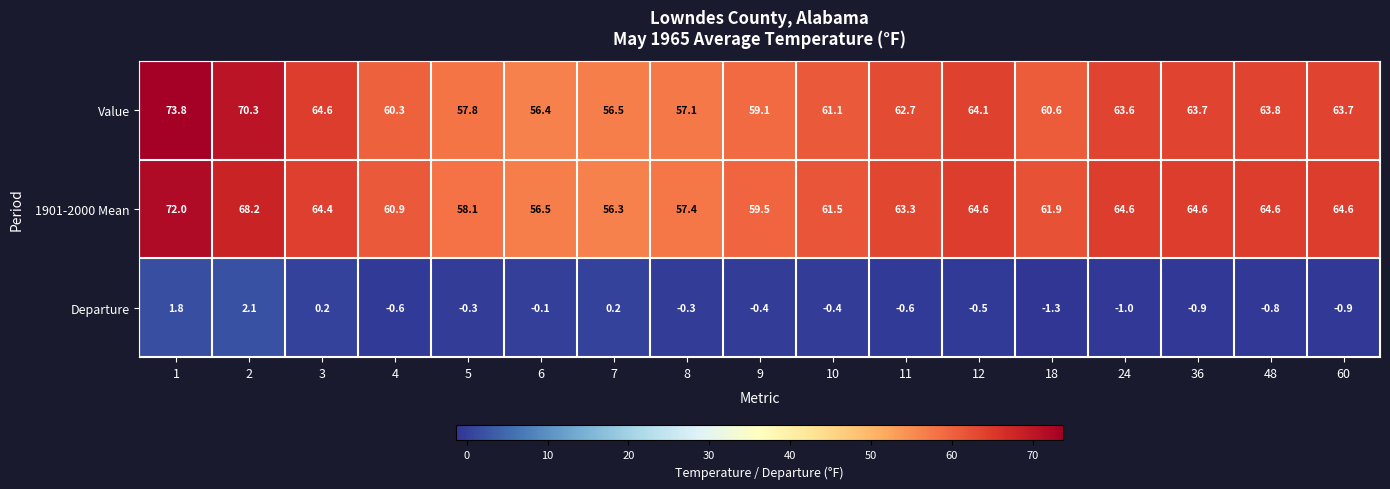

Where is Departure nearest to the value 0?

6